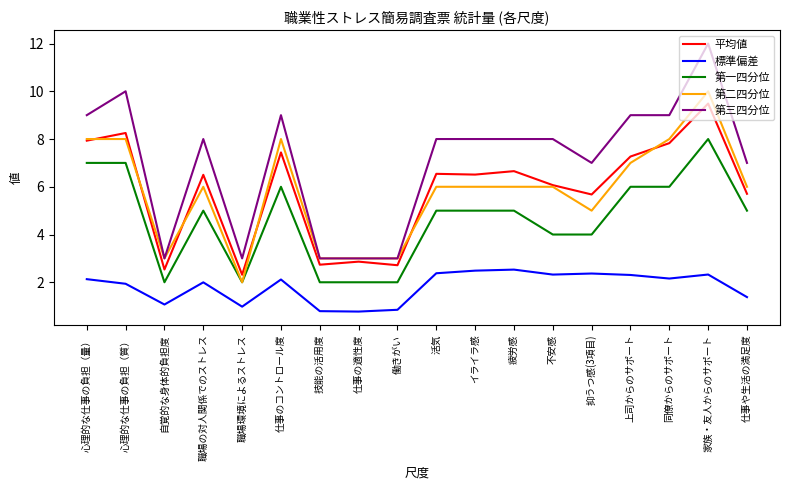

At how many categories does at least one series exceed 5?

13